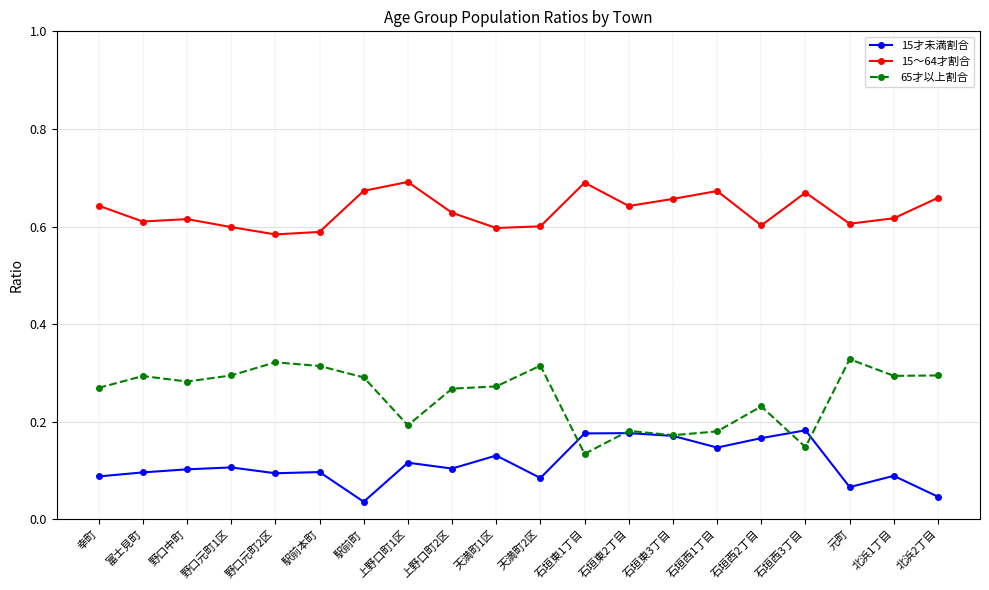

At 石垣西2丁目, list the series in order from smallest to largest.

15才未満割合, 65才以上割合, 15～64才割合